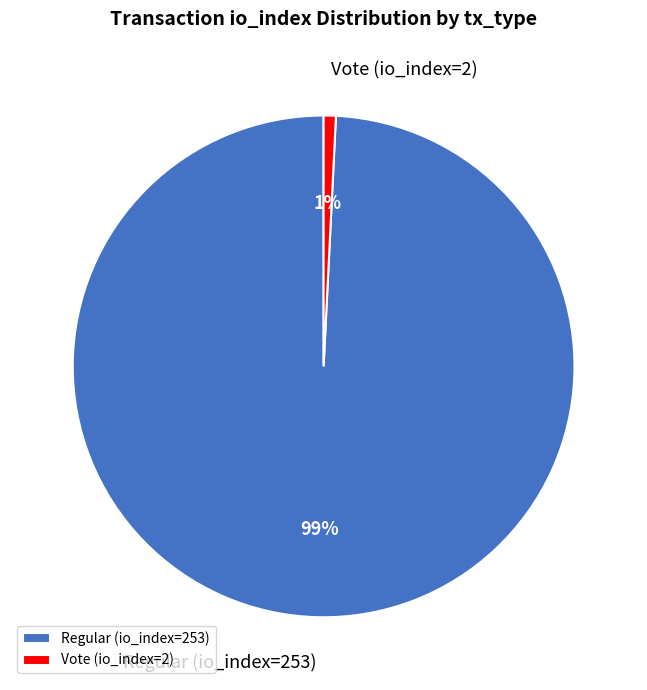

What is the smallest slice in the pie chart?

Vote (io_index=2)